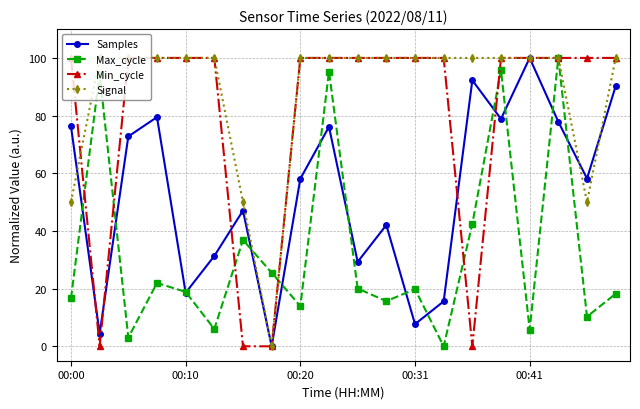

What is the value of the Samples point at the 6th from the left?

31.3